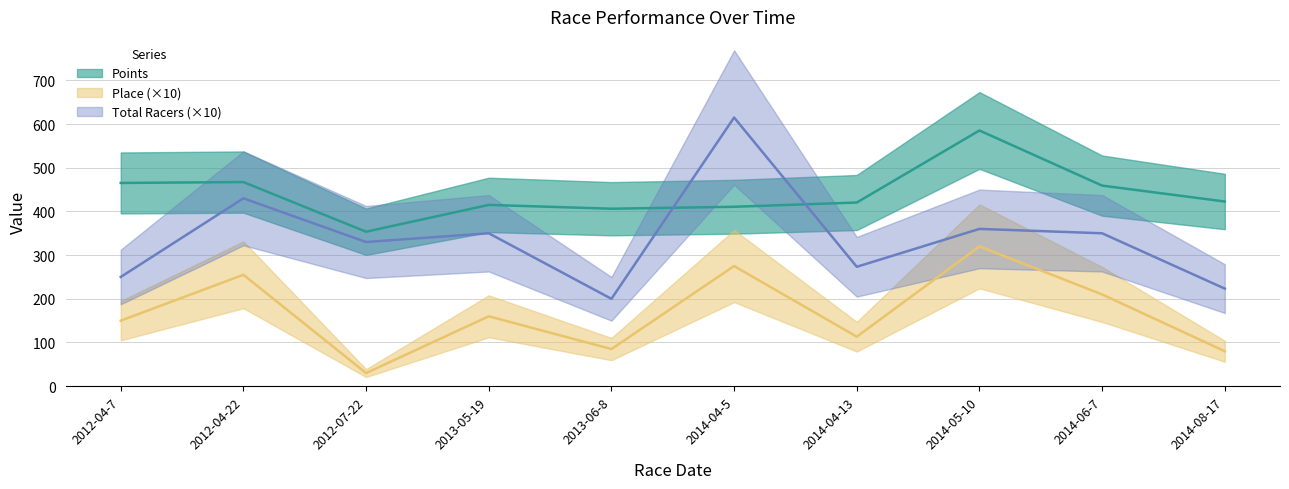

What are all the series names shown in the legend?

Points, Place, Total Racers